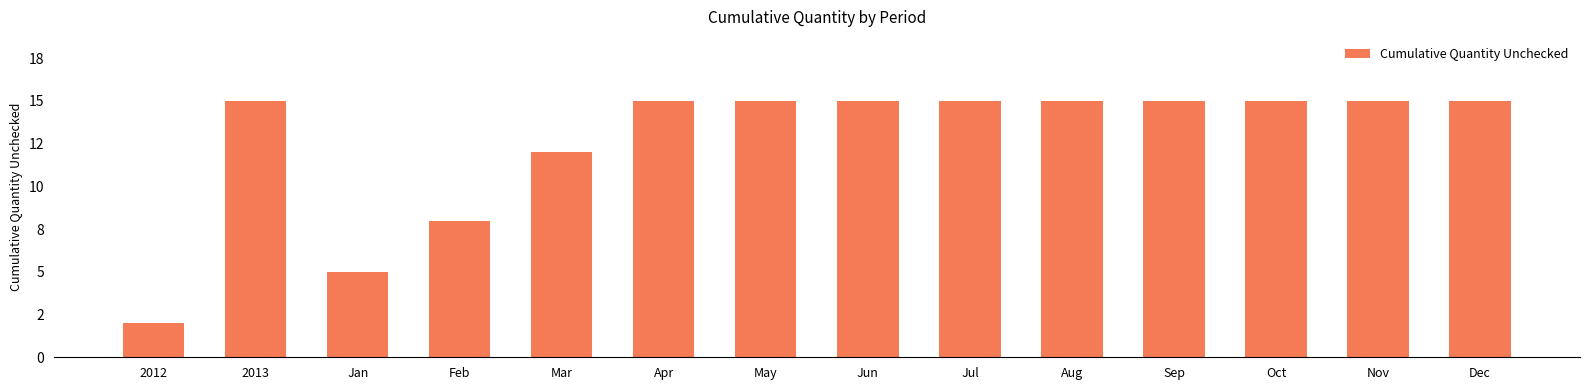

Are the bars grouped side by side (vs. stacked)?

No